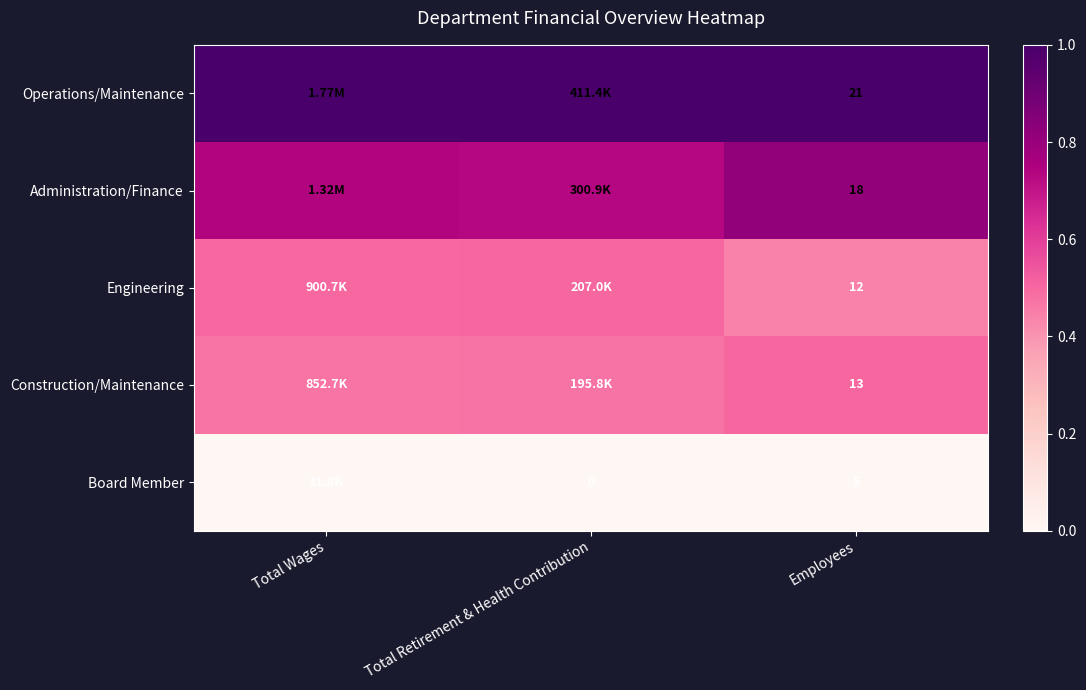

What is the greatest value displayed?

1.0